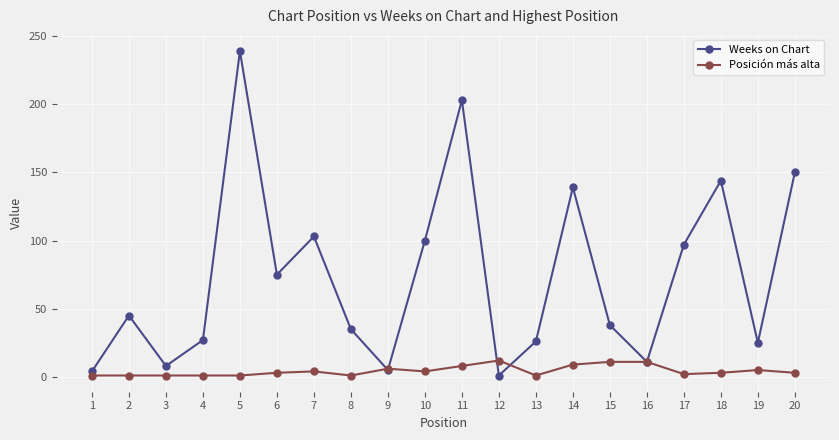

What is the greatest value displayed?

239